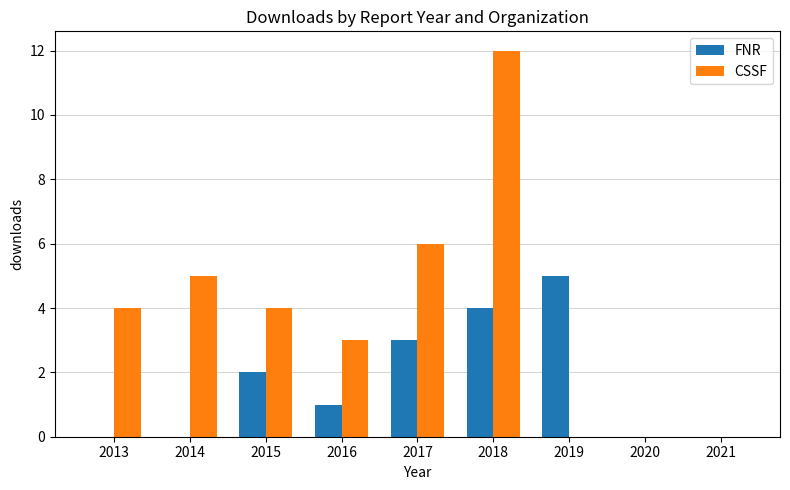

Are the bars grouped side by side (vs. stacked)?

Yes